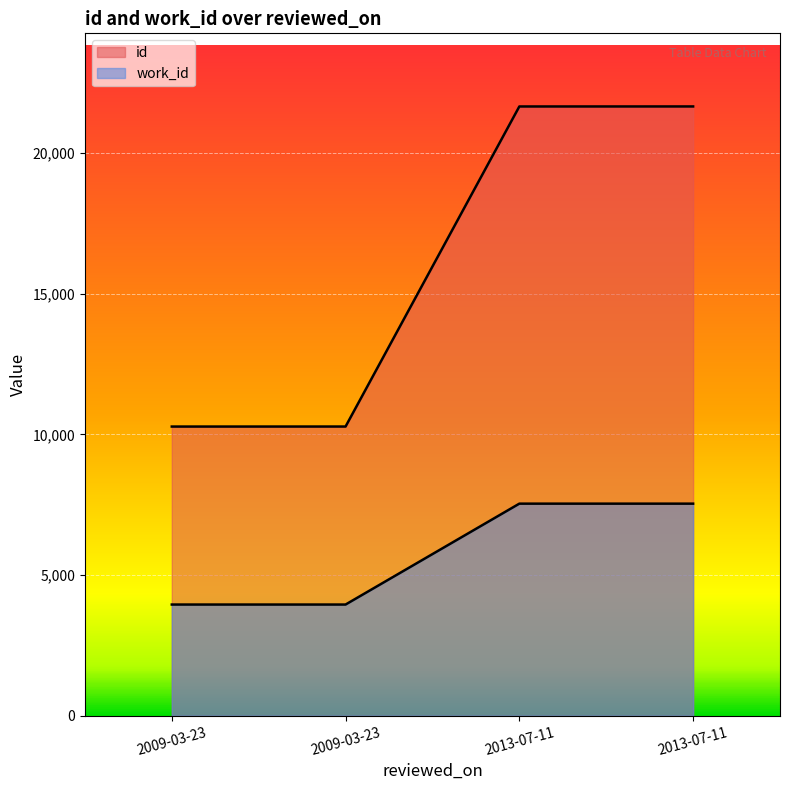

At how many categories does at least one series exceed 5369?

4